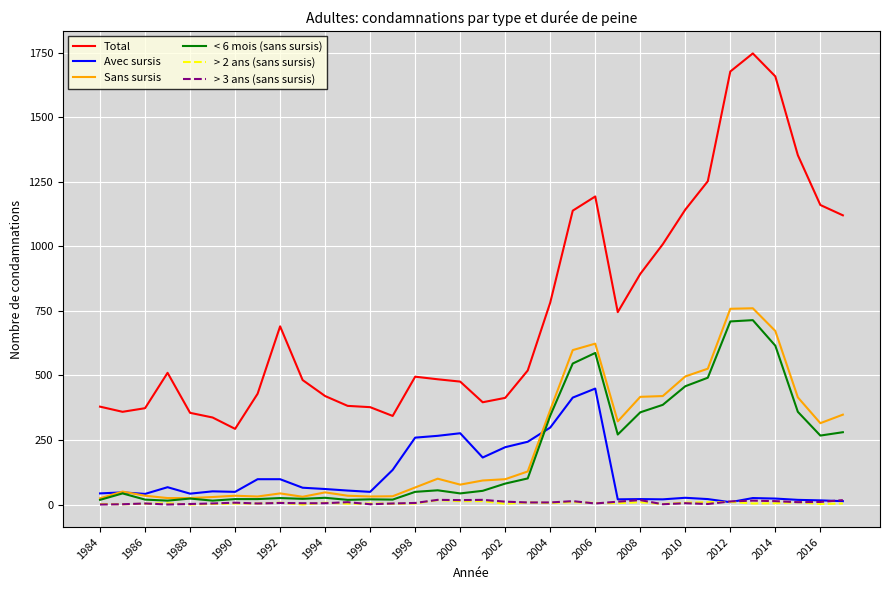

Which series has the largest total across all categories?

Total